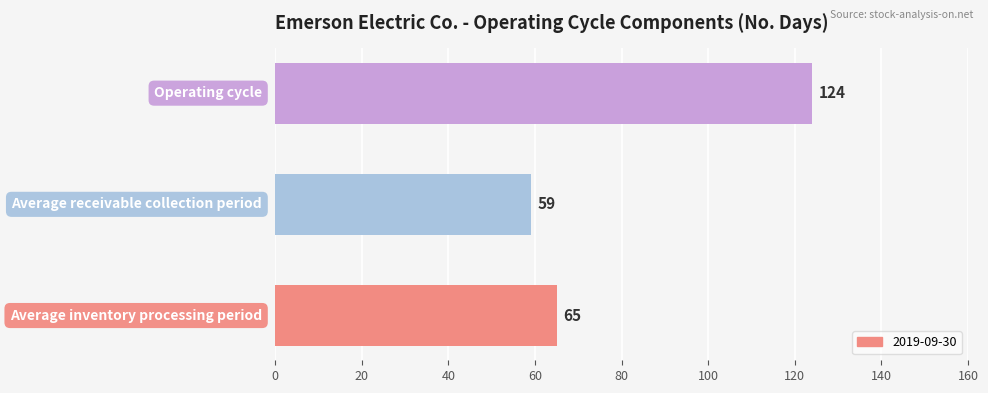

Count the number of categories in the chart.

3